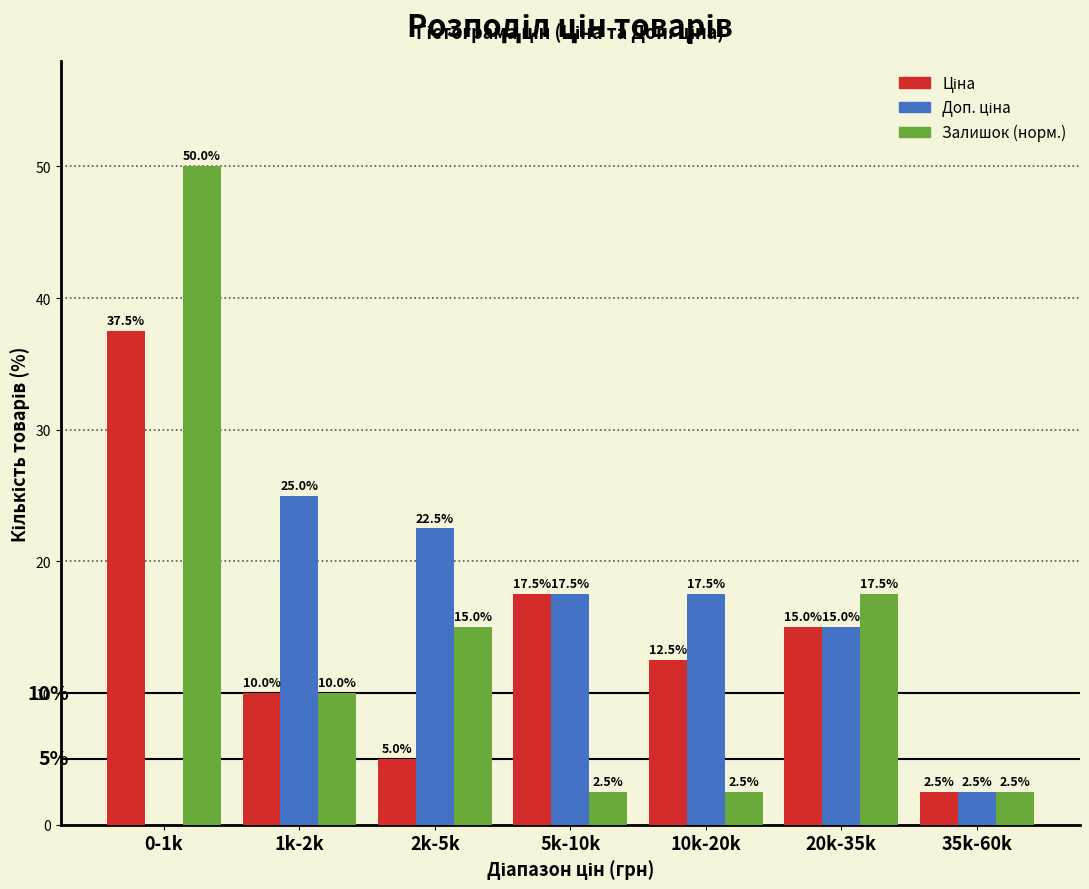

At which category is the sum across all series the highest?

0-1k